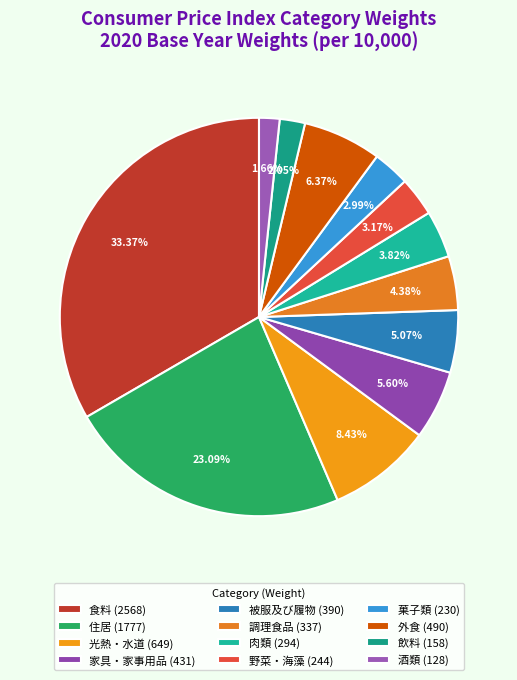

Rank the categories by value from lowest to highest.

酒類, 飲料, 菓子類, 野菜・海藻, 肉類, 調理食品, 被服及び履物, 家具・家事用品, 外食, 光熱・水道, 住居, 食料